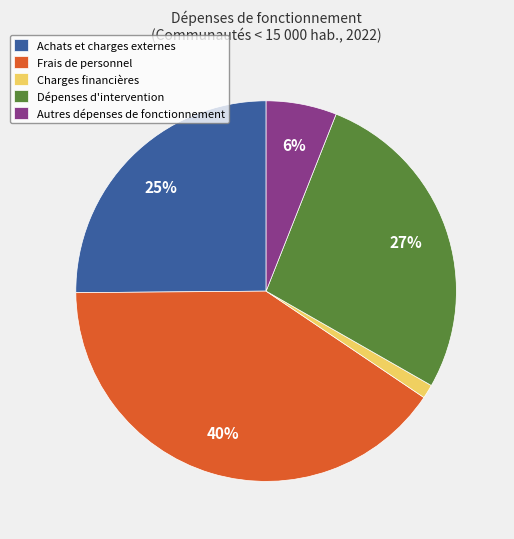

To the nearest percent, what is the combined percentage of Achats et charges externes and Frais de personnel?

66%